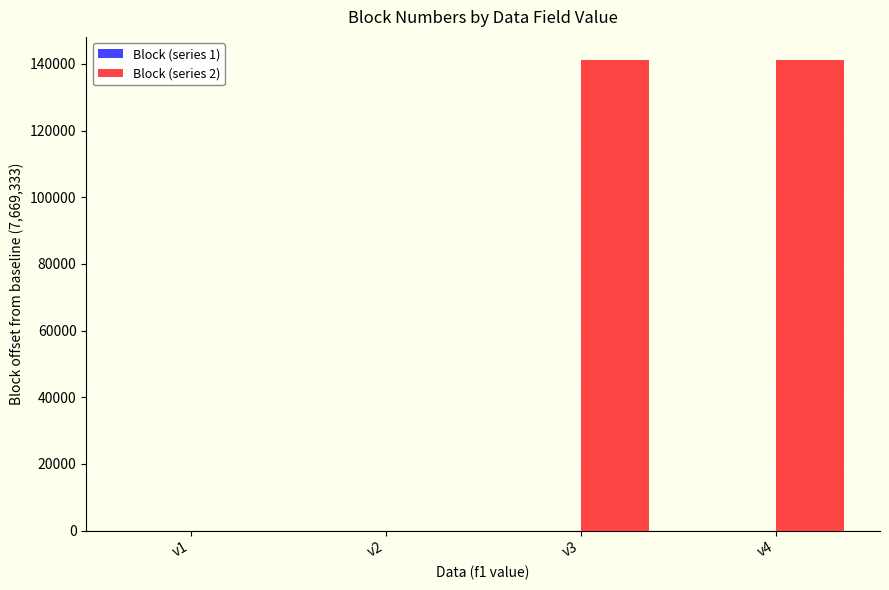

Which series has the largest range (max minus min)?

Block (series 2)